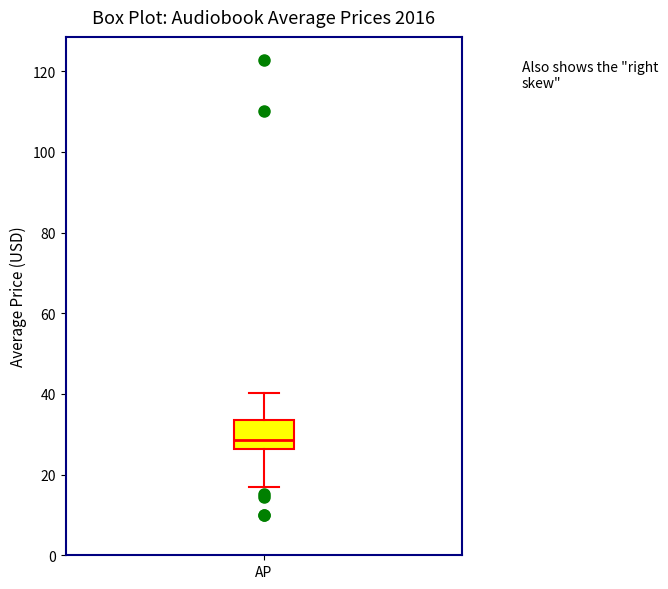

Read this box plot against the y-axis: the position of the median line, the range covered by the box, and the ends of both whiskers. The values are not printed on the chart, so give them approximately, as read against the axis.

median 28, box 26 to 34, whiskers 16 to 40